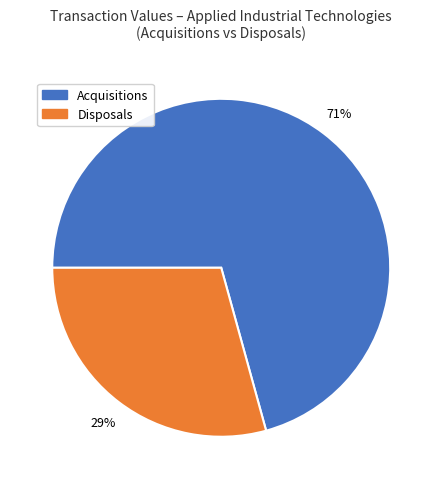

How many slices are in this pie chart?

2